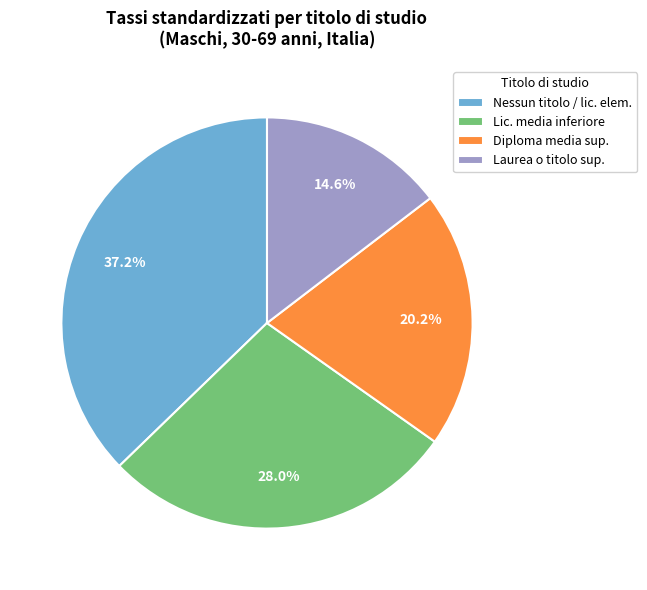

Which category has the smallest portion of the pie?

Laurea o titolo sup.